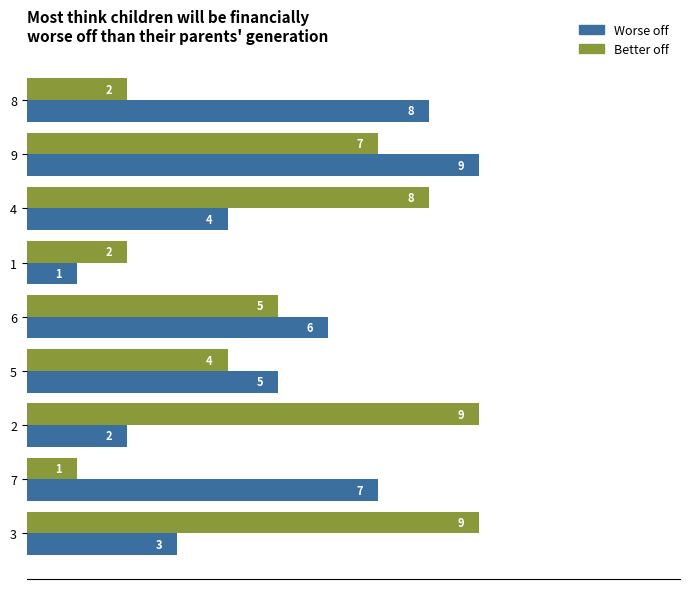

What is the approximate value of Worse off at 6?

6